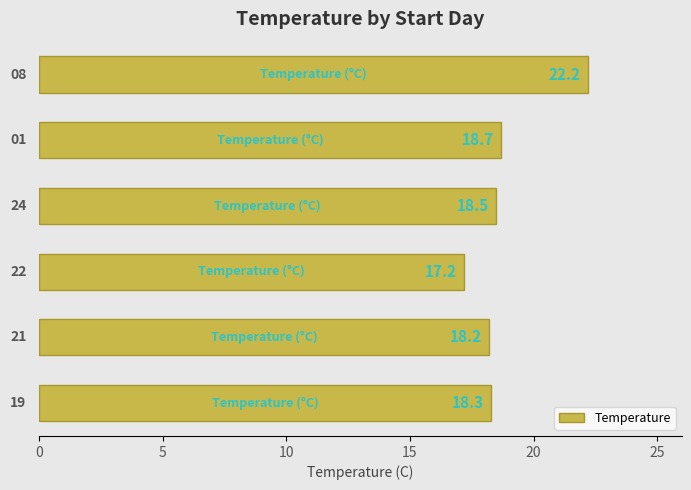

Reading bottom to top, list all the values displayed in this chart.

18.3	18.2	17.2	18.5	18.7	22.2